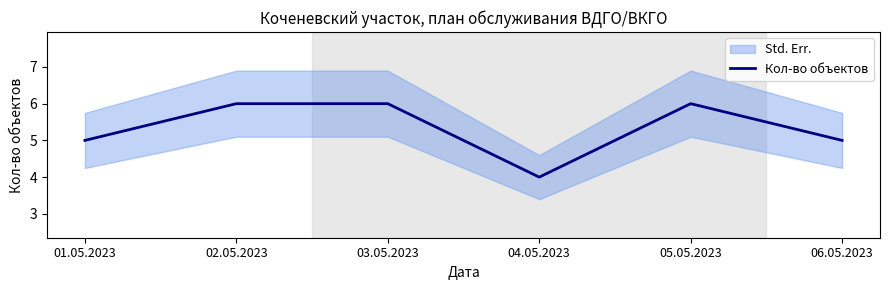

What is the difference between the maximum and minimum values?

2